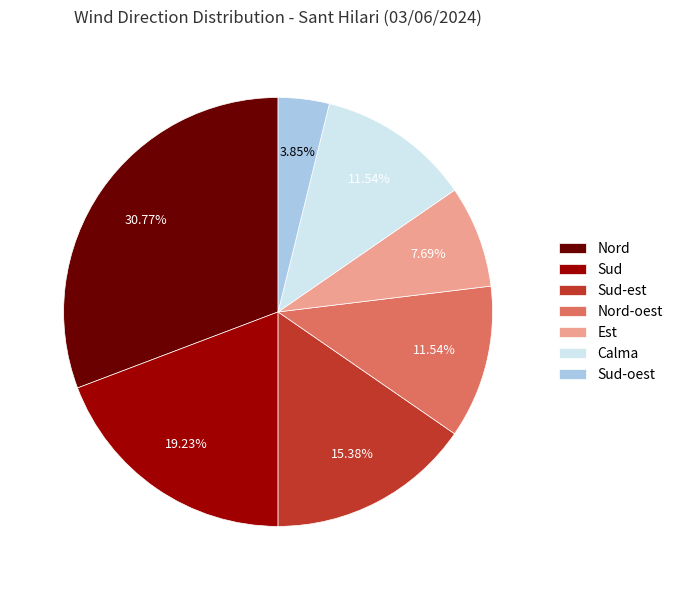

What is the ratio of the value at Nord-oest to the value at Calma?

1.0